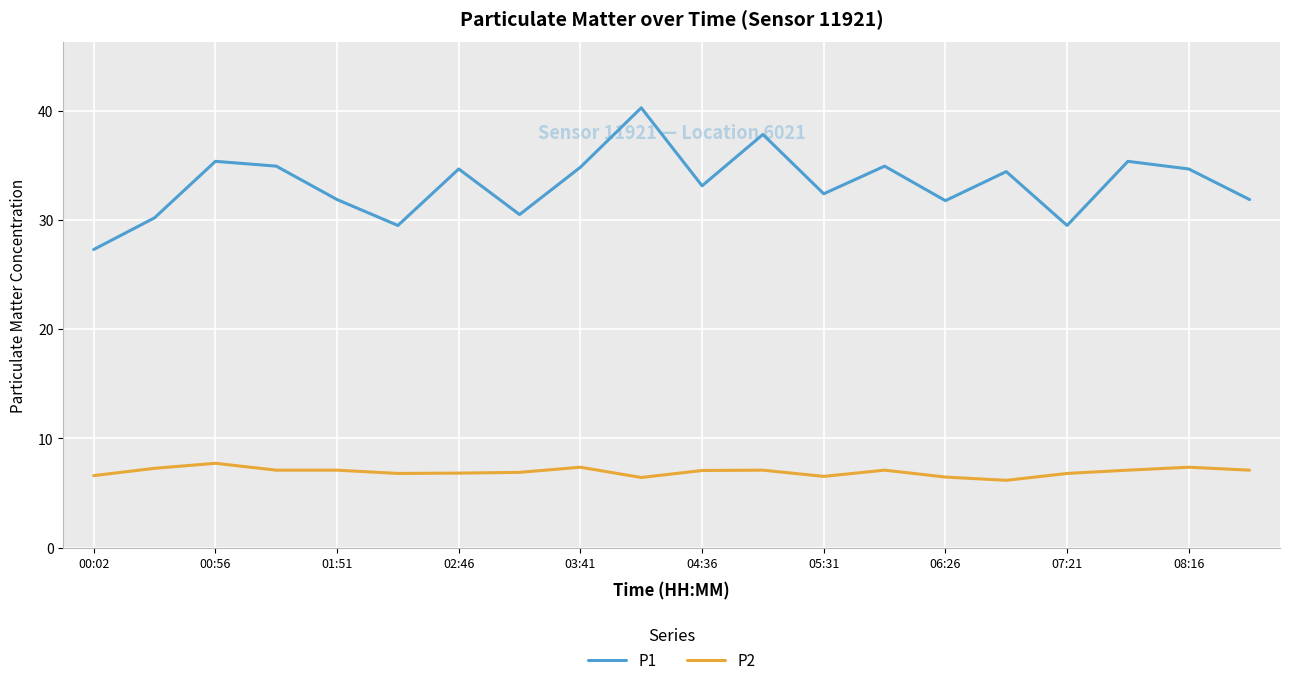

Rank the series by their maximum value, from highest to lowest.

P1, P2